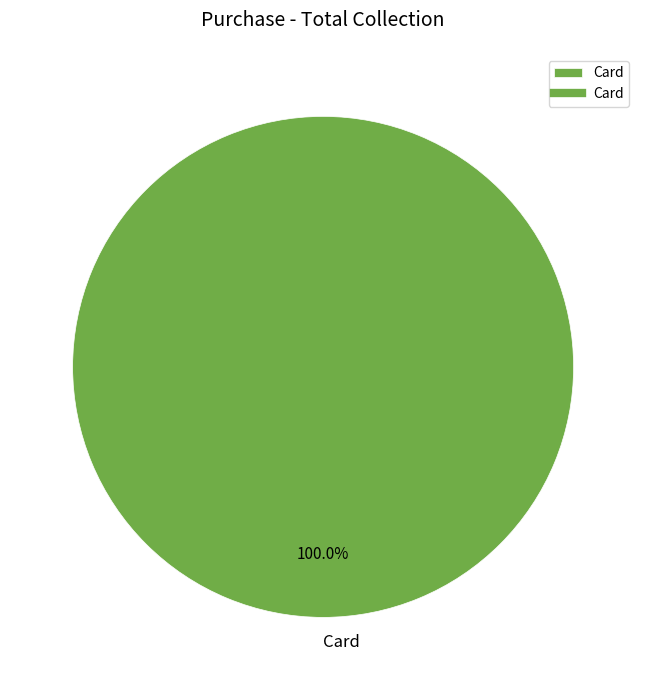

Rank the categories by value from lowest to highest.

Card